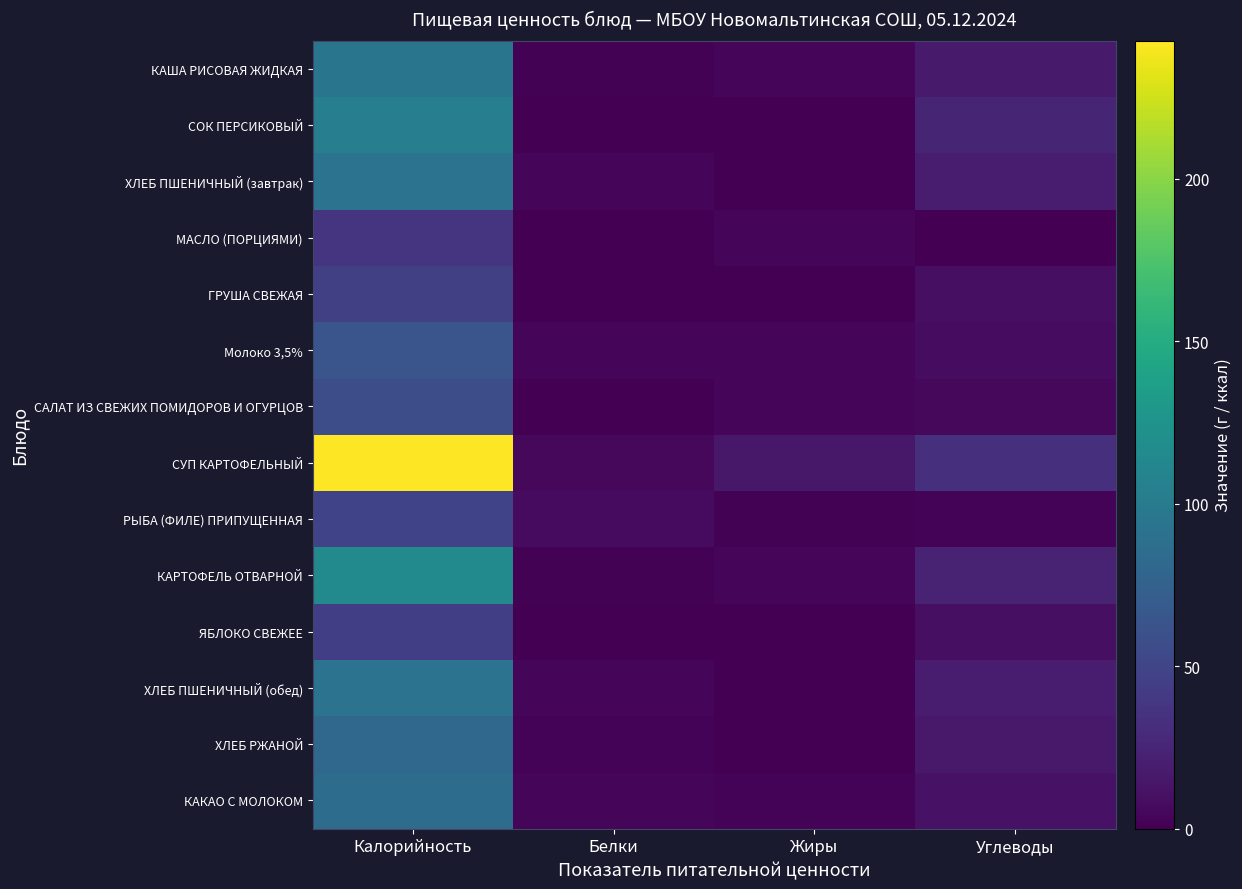

Count the number of data series in this chart.

14